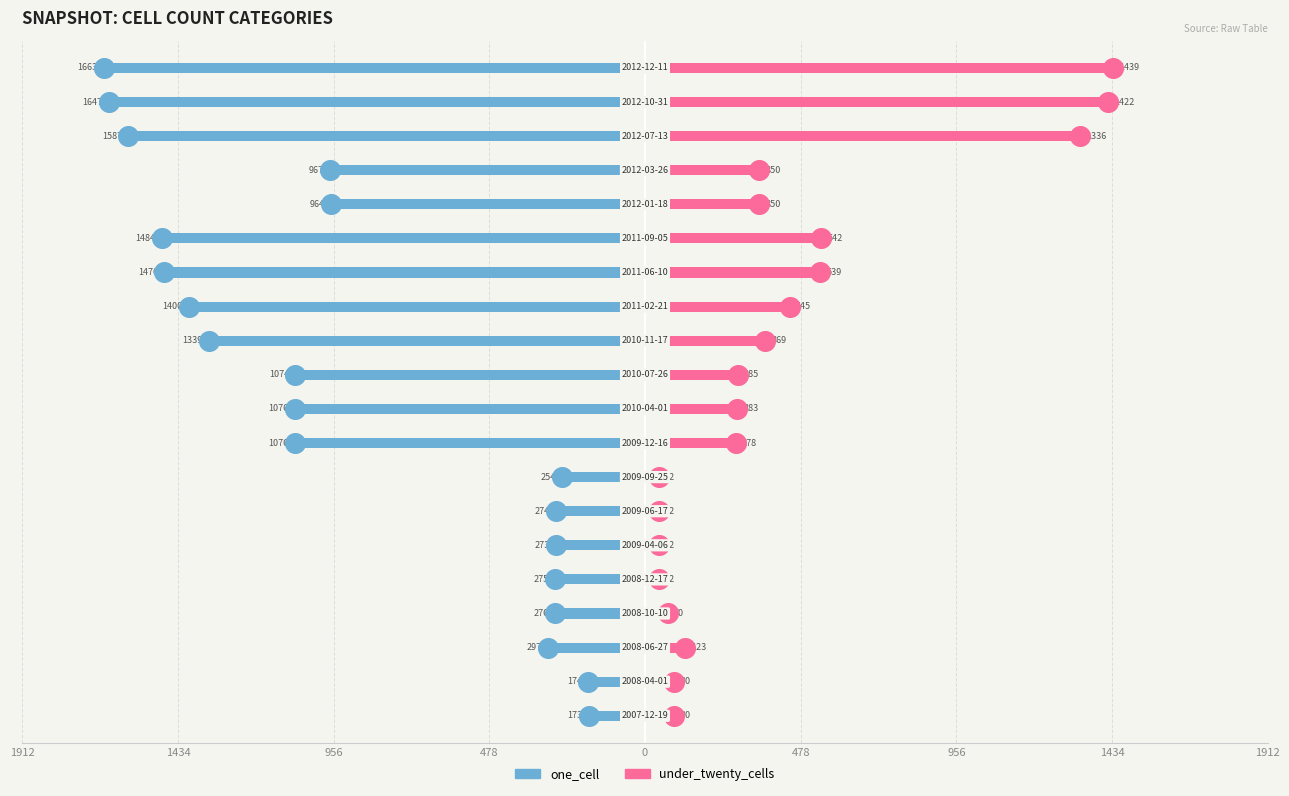

Which series has the widest spread of Y values?

one_cell